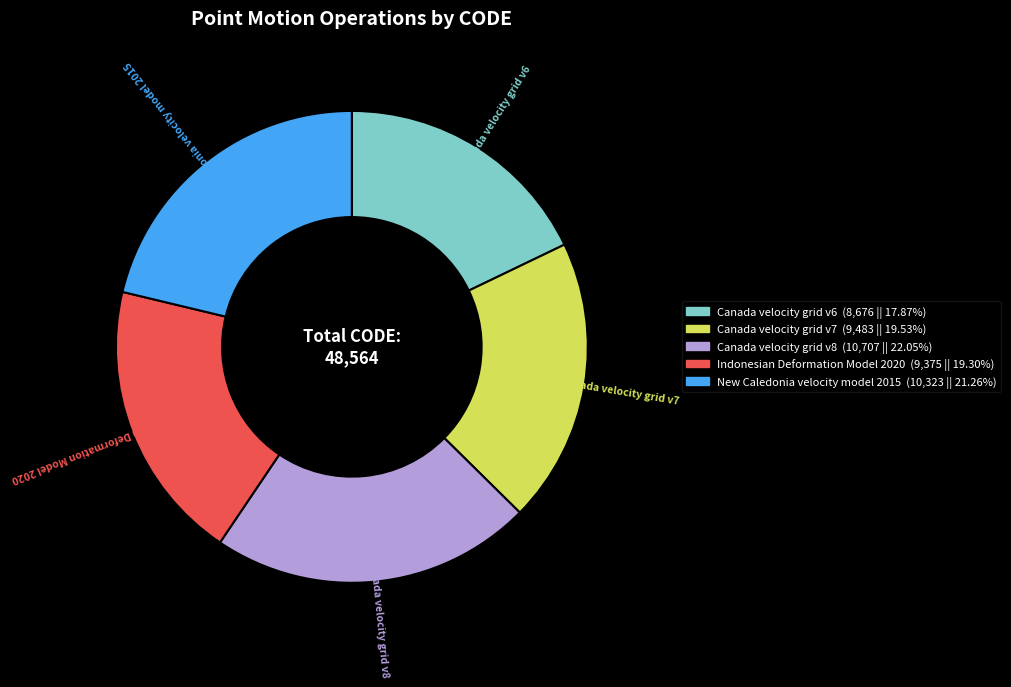

What is the ratio of the value at Canada velocity grid v8 to the value at Canada velocity grid v6?

1.2